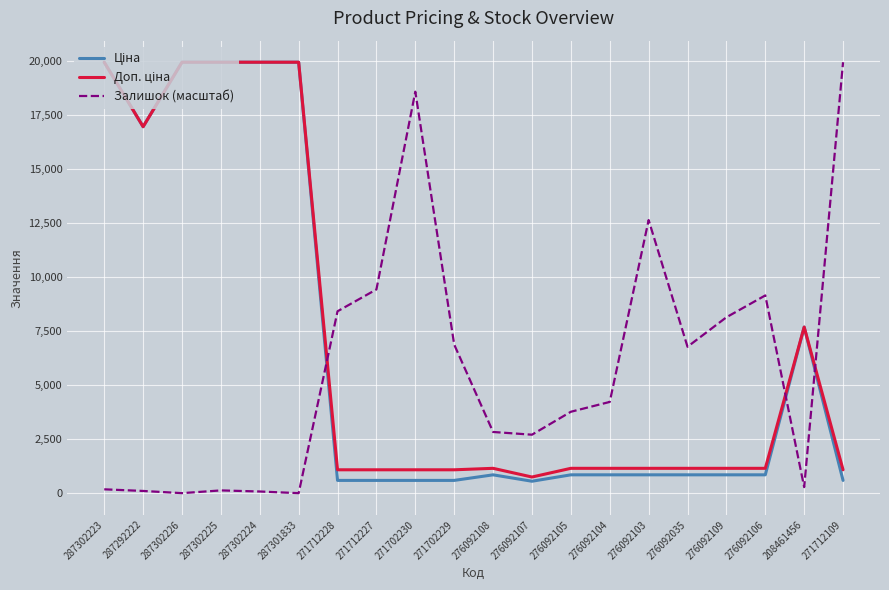

What is the maximum value shown in the chart?

19964.2